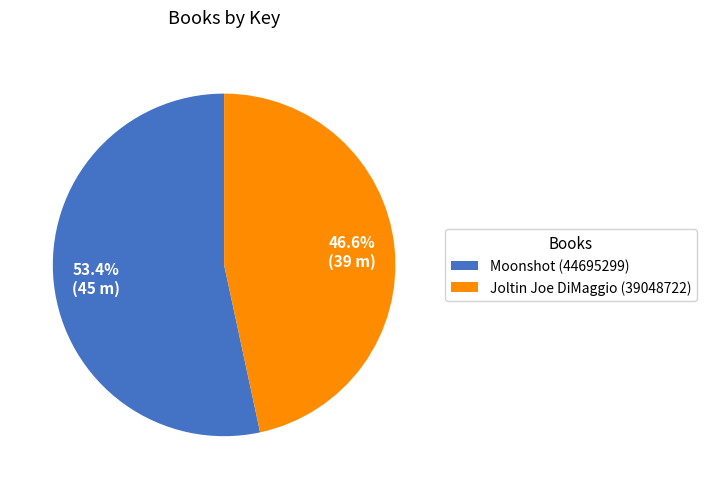

Count the number of slices in the pie.

2